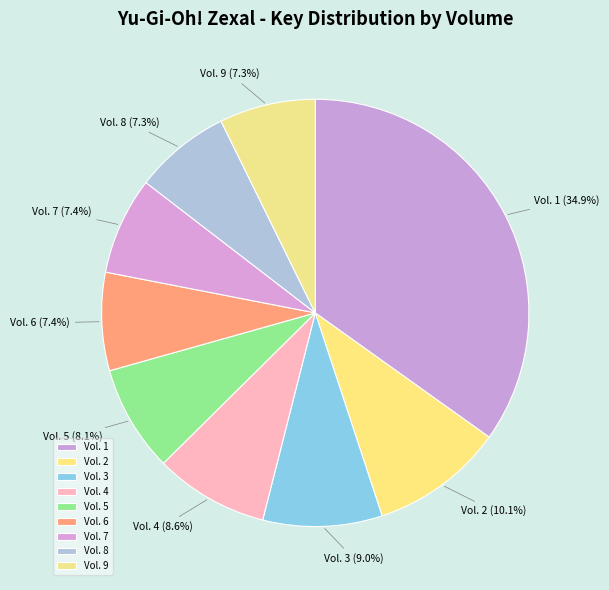

How many segments does this pie chart have?

9